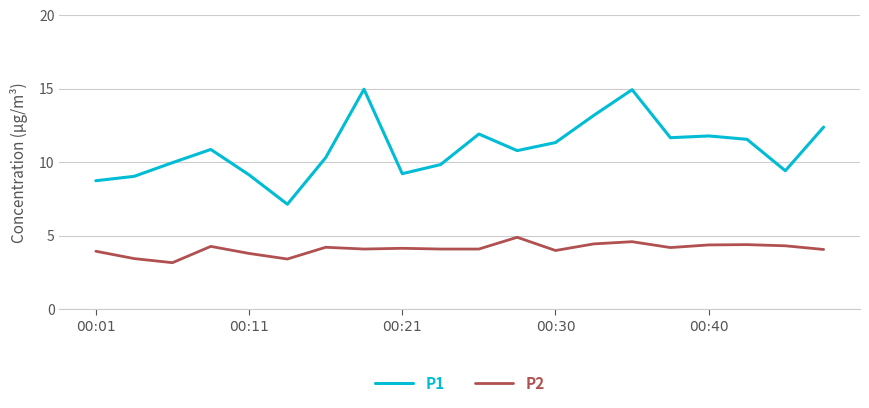

What is the difference between the maximum and minimum values in the P1 series?

7.8